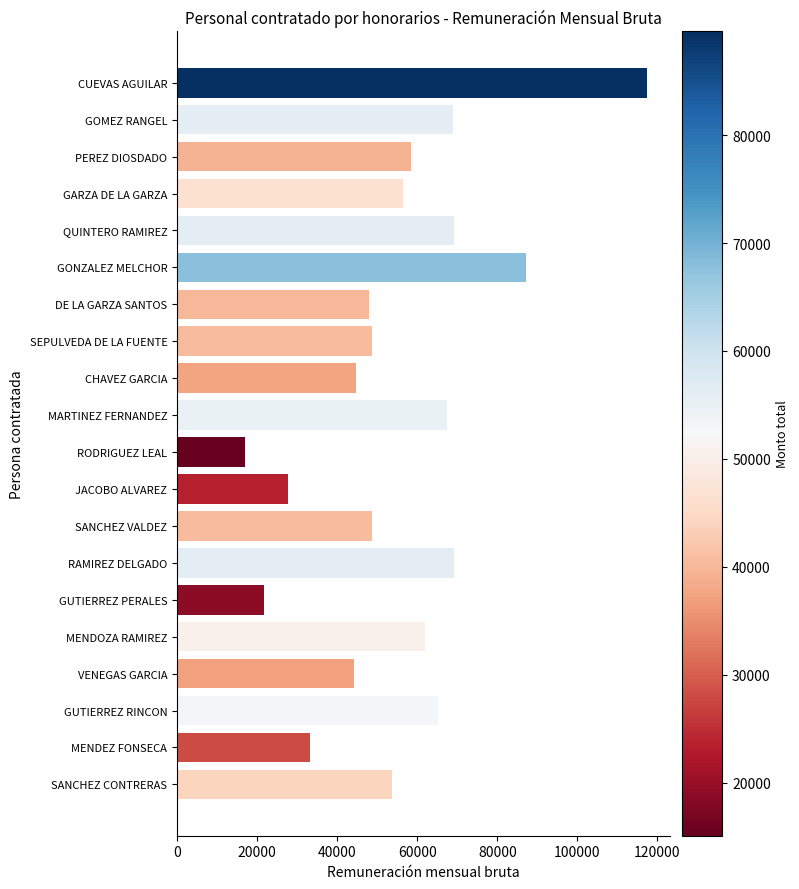

Count the number of values greater than 56499.

10